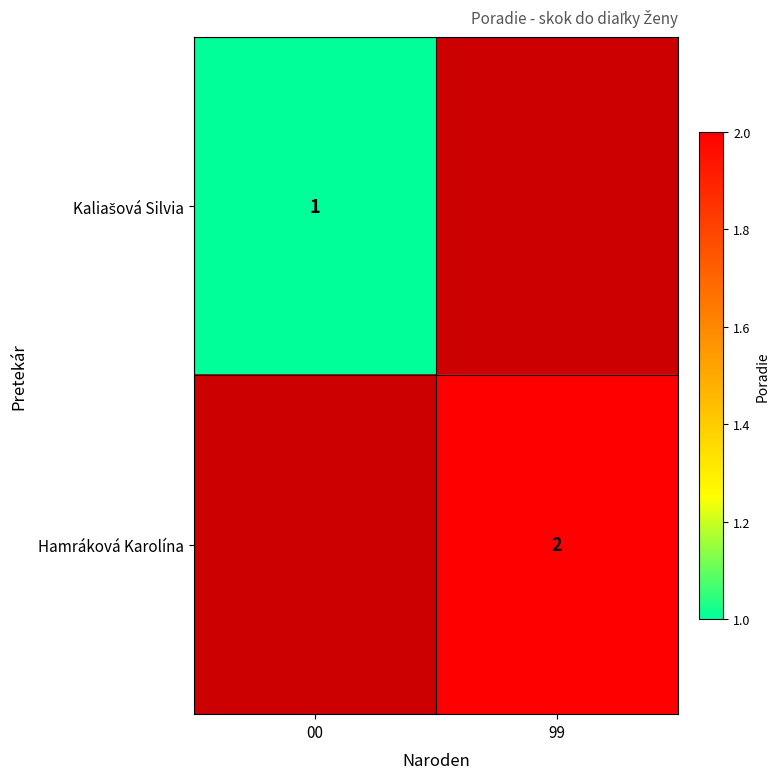

Is it true that Hamráková Karolína equals 2 at 99?

True